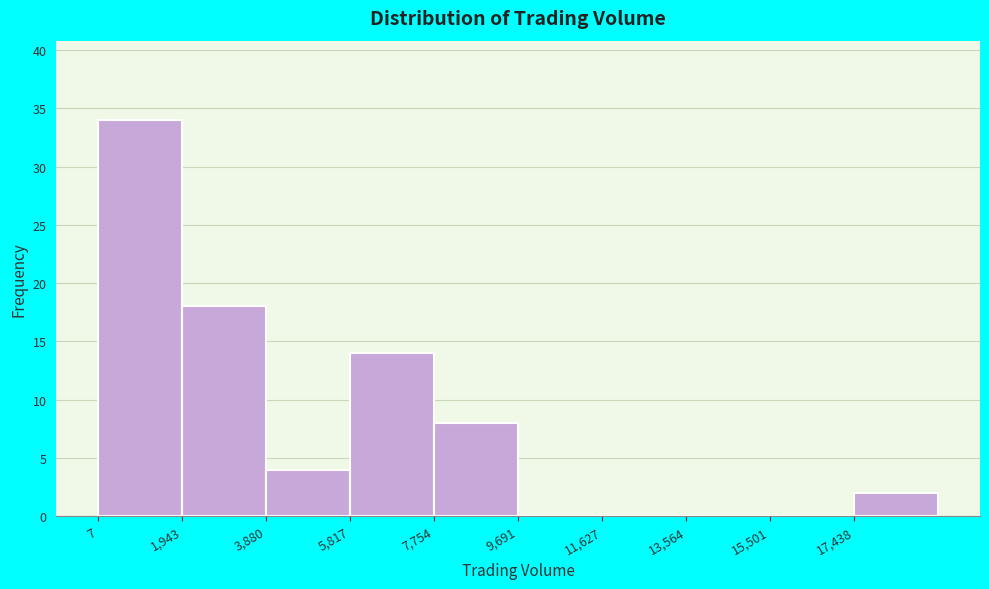

Reading left to right, list every bar in this chart as the range it spans on the x-axis followed by its height. Neither the bar edges nor the heights are printed on the chart, so give them approximately, as read against the axes.

0 to 2000: 34
2000 to 3800: 18
3800 to 5800: 4
5800 to 7800: 14
7800 to 9600: 8
9600 to 11600: 0
11600 to 13600: 0
13600 to 15600: 0
15600 to 17400: 0
17400 to 19400: 2